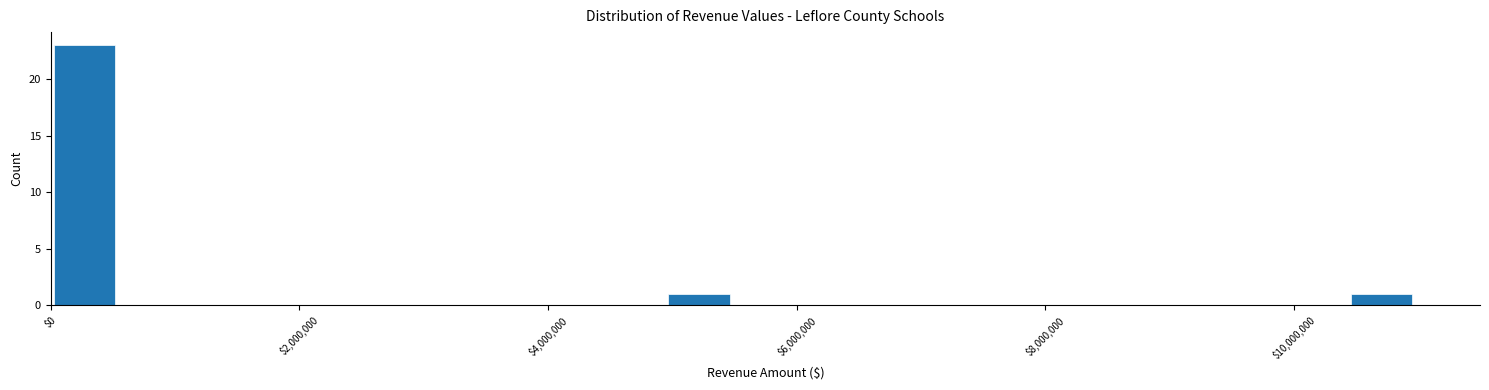

Around what value on the x-axis is the tallest bar? Give the approximate position of its centre, as read against the axis.

200000